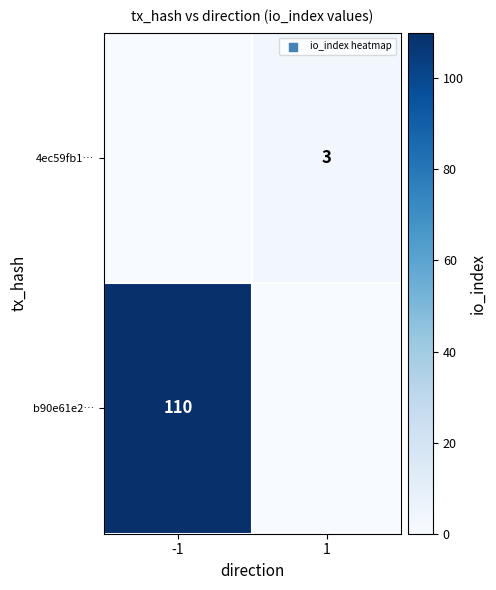

At which category does the chart reach its minimum across all series?

1